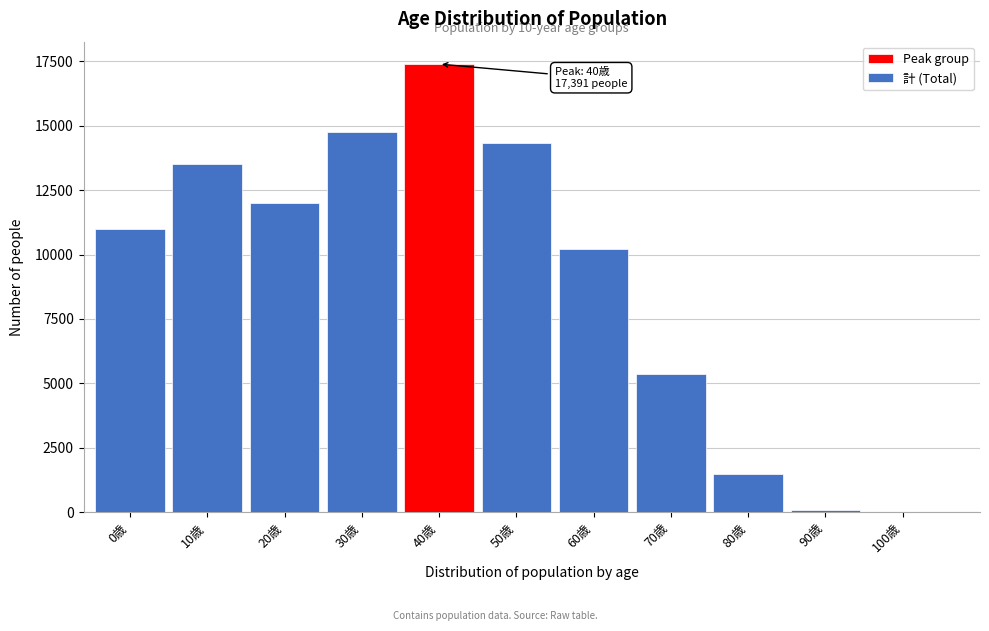

Reading left to right, what are all the values shown in this chart?

0歳=10973	10歳=13533	20歳=12008	30歳=14738	40歳=17391	50歳=14312	60歳=10230	70歳=5368	80歳=1504	90歳=88	100歳=0